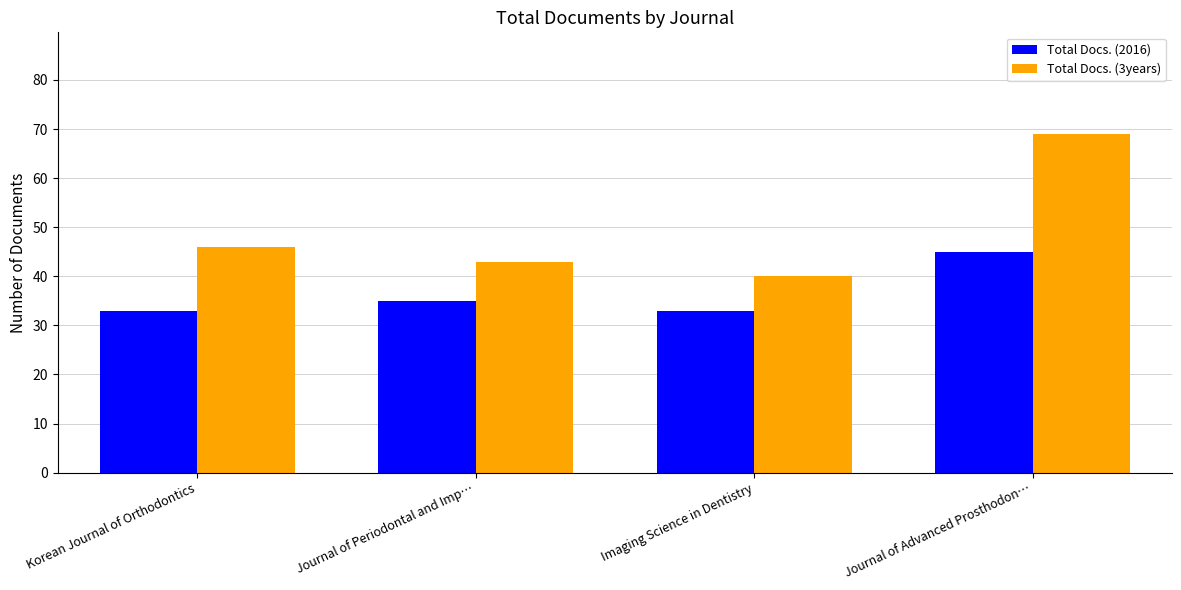

Which category has the highest value in the Total Docs. (2016) series?

Journal of Advanced Prosthodon…